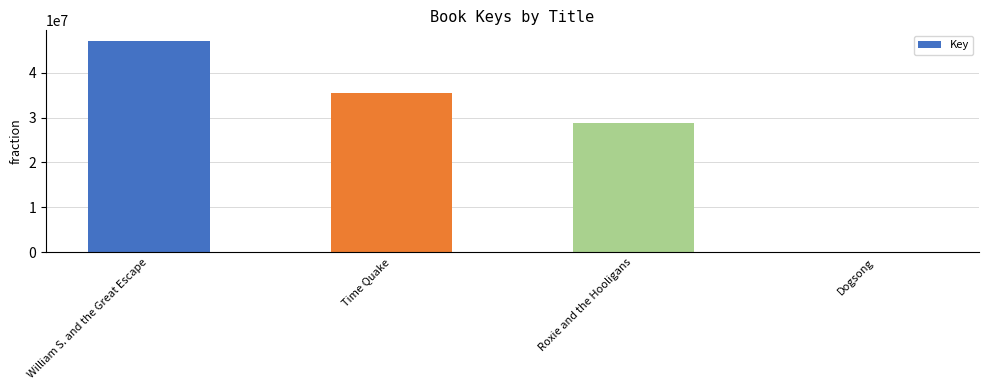

How many categories are shown in the chart?

4